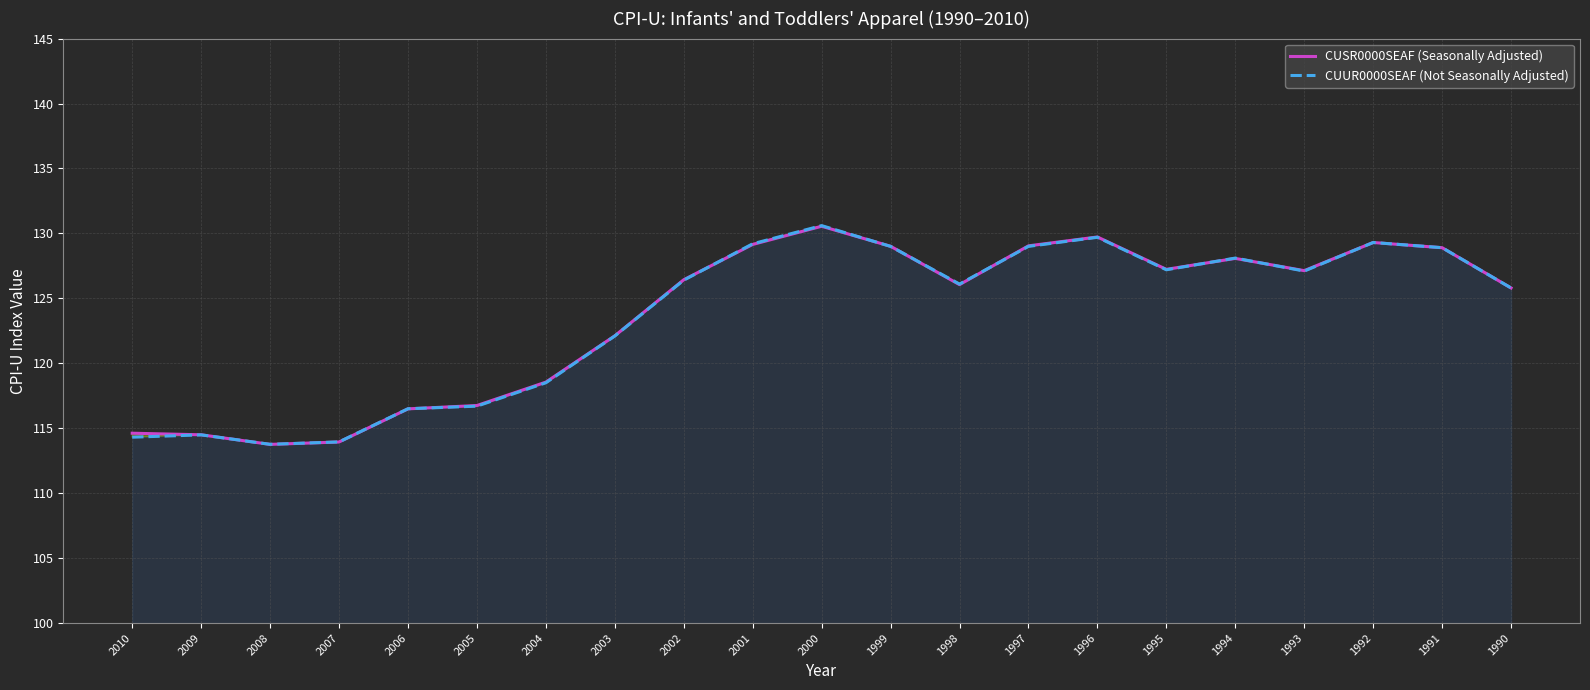

Where do CUUR0000SEAF (Not Seasonally Adjusted) and CUSR0000SEAF (Seasonally Adjusted) first cross each other?

2009 and 2008